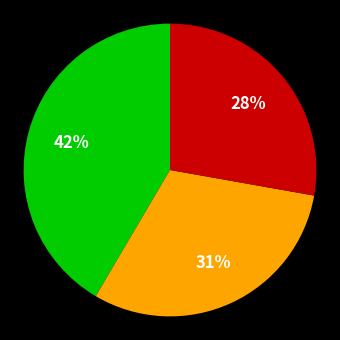

To the nearest percent, what is the difference between the largest and smallest slice percentages?

14%